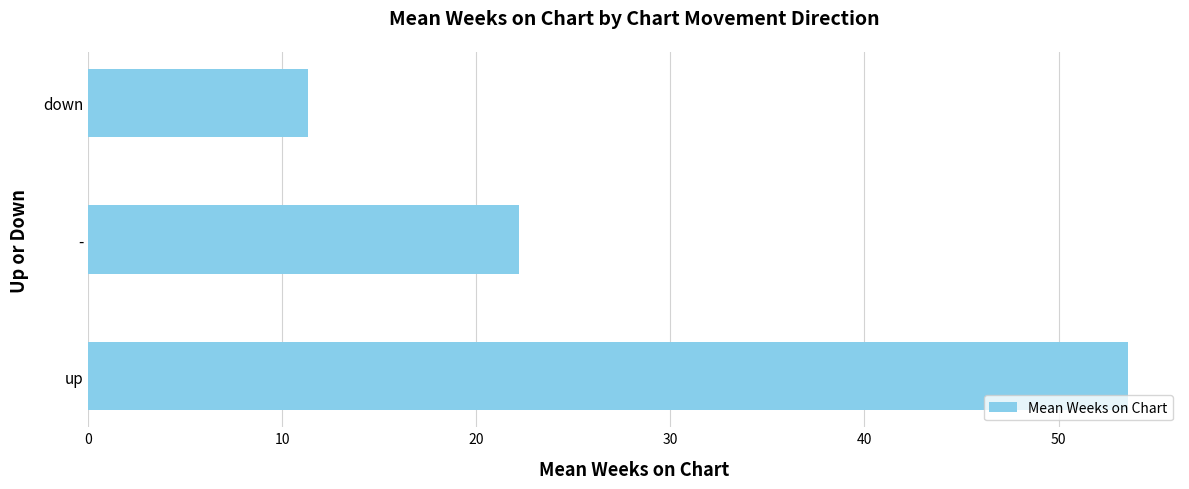

The value at up is 73.3. True or false?

False